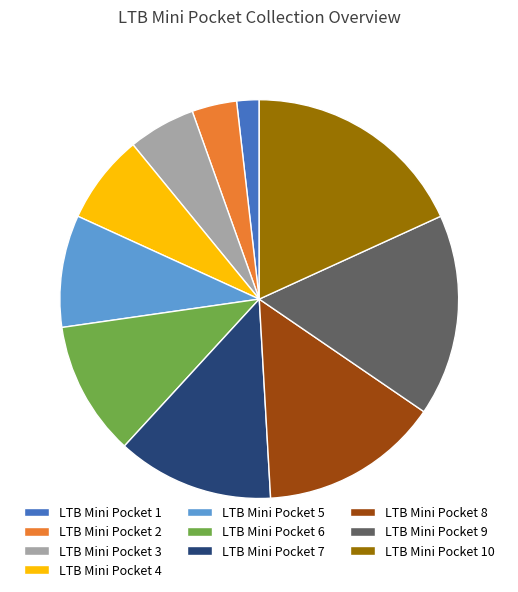

Is it true that LTB Mini Pocket 4 is 7% of the pie?

True